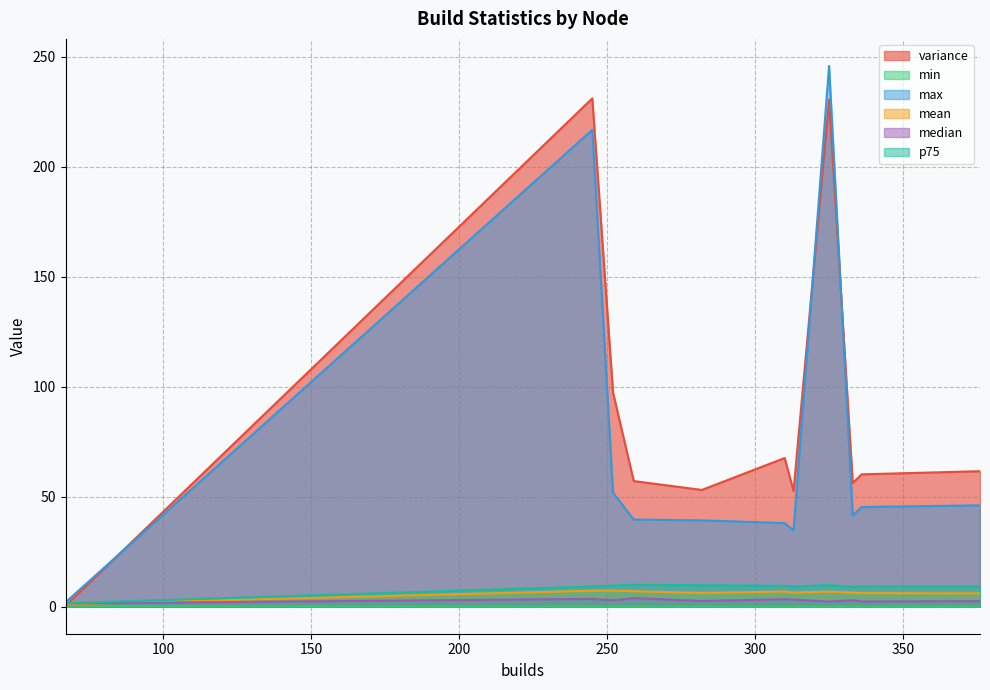

At which label is median closest to 2?

325